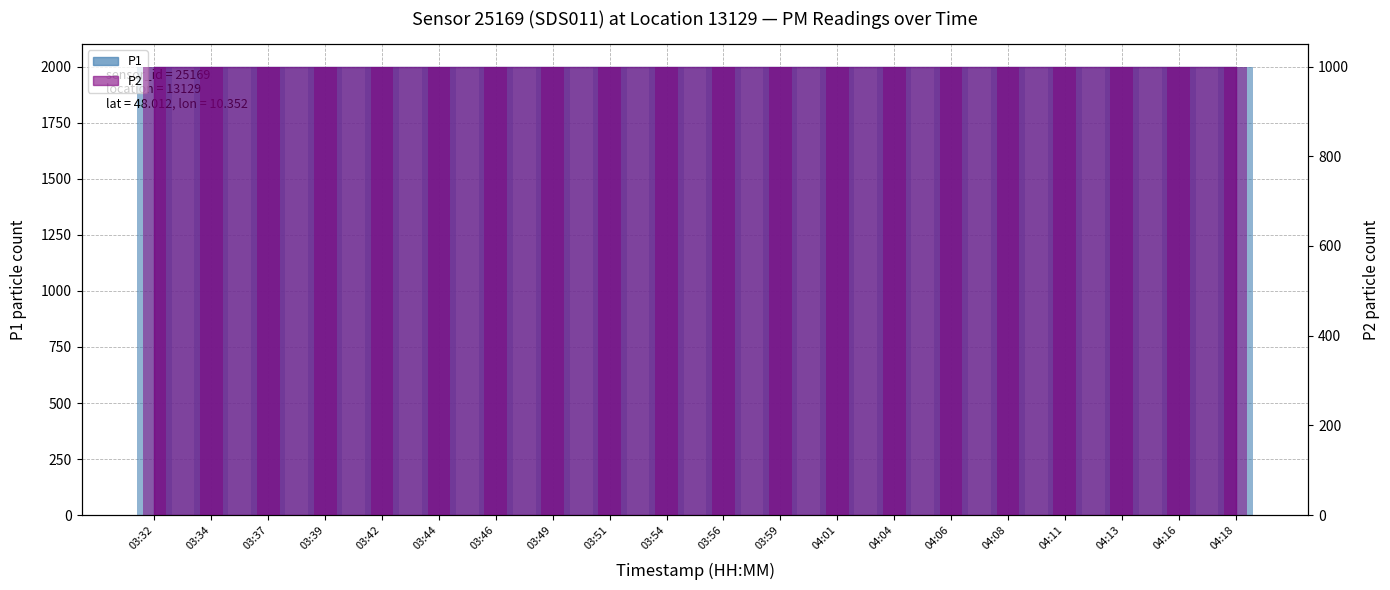

What is the maximum value for P1?

1999.9